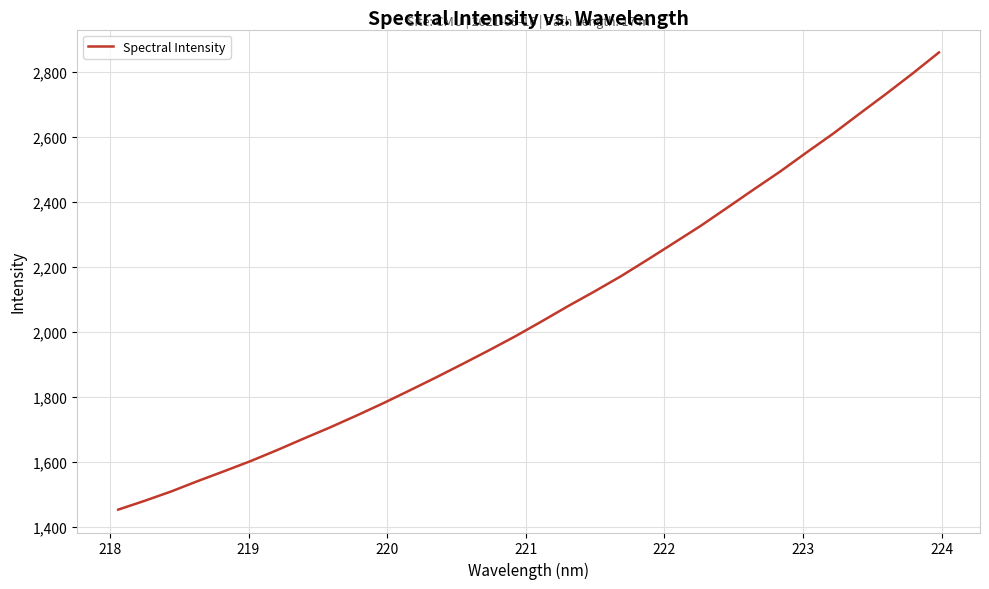

What is the difference between the maximum and minimum values?

1407.7